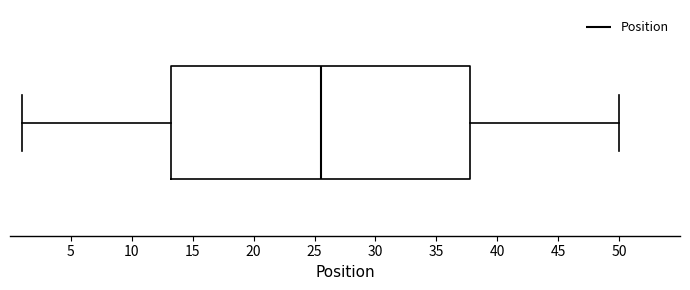

Transcribe this box plot: give where the median line is, the range the box spans, and where the two whiskers end, as read against the x-axis. The values are not printed on the chart, so give them approximately, as read against the axis.

median 25.5, box 13.5 to 38.0, whiskers 1.0 to 50.0